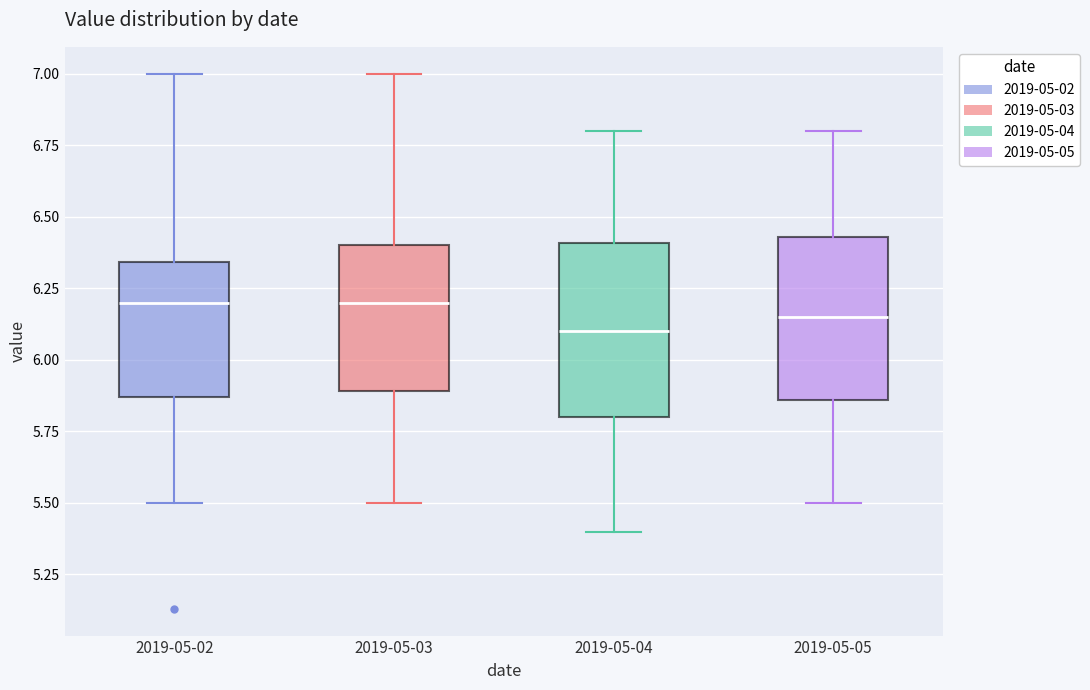

Reading left to right, read every box against the y-axis: the position of its median line, the range the box covers, and the ends of its whiskers. The values are not printed on the chart, so give them approximately, as read against the axis.

2019-05-02: median 6.20, box 5.85 to 6.35, whiskers 5.50 to 7.00
2019-05-03: median 6.20, box 5.90 to 6.40, whiskers 5.50 to 7.00
2019-05-04: median 6.10, box 5.80 to 6.40, whiskers 5.40 to 6.80
2019-05-05: median 6.15, box 5.85 to 6.45, whiskers 5.50 to 6.80